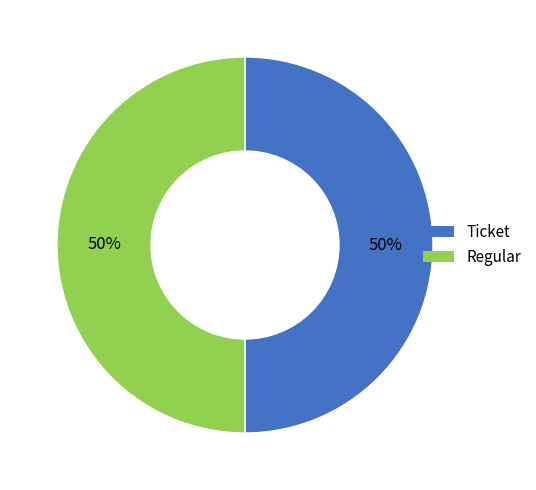

To the nearest percent, what is the average slice percentage?

50%